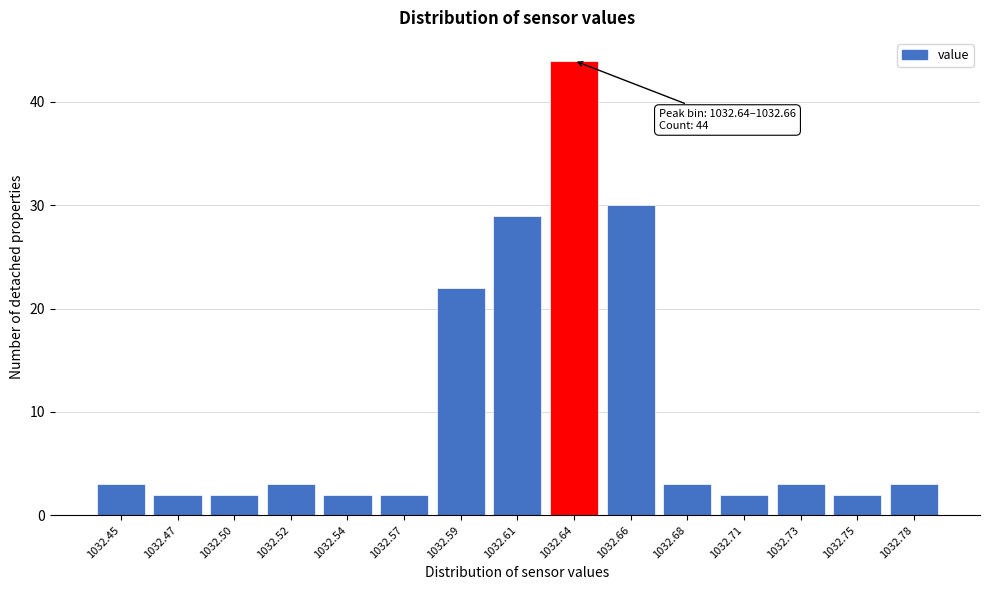

Reading left to right, what are all the values shown in this chart?

3	2	2	3	2	2	22	29	44	30	3	2	3	2	3